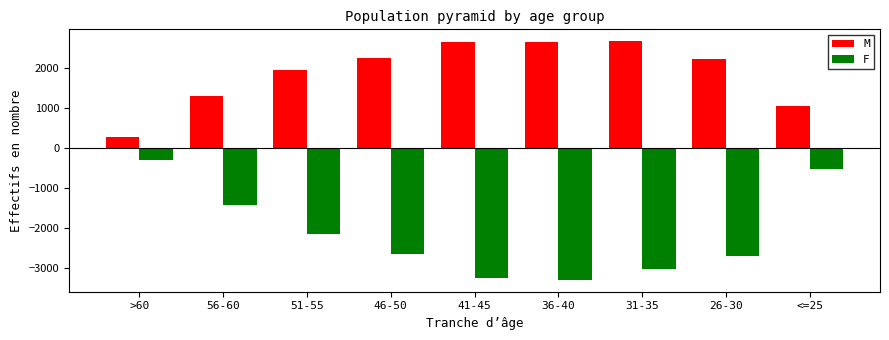

What is the sum of the M values at <=25 and 41-45?

3721